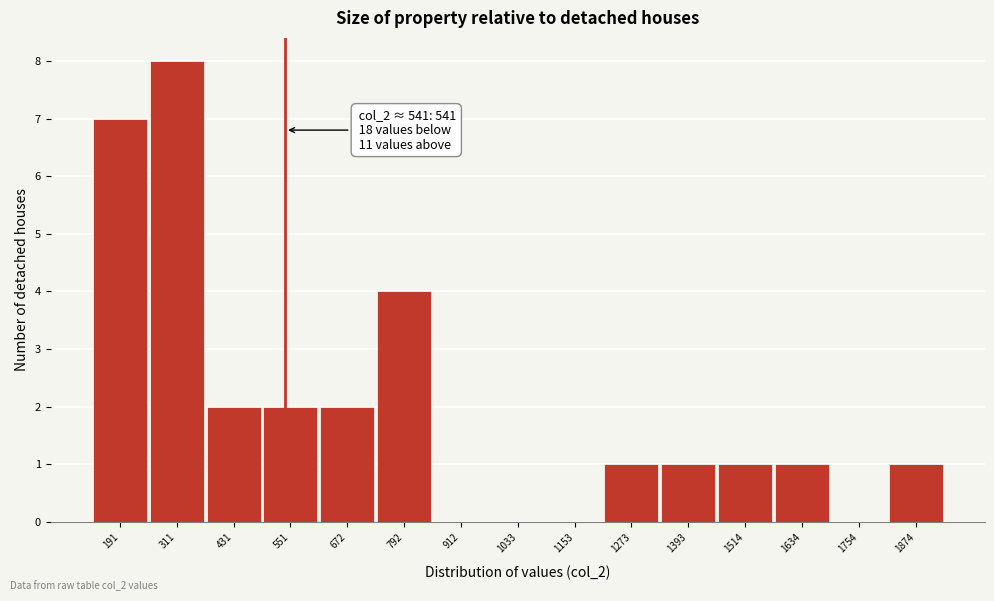

Over which range of the x-axis is the bar tallest?

260 to 380